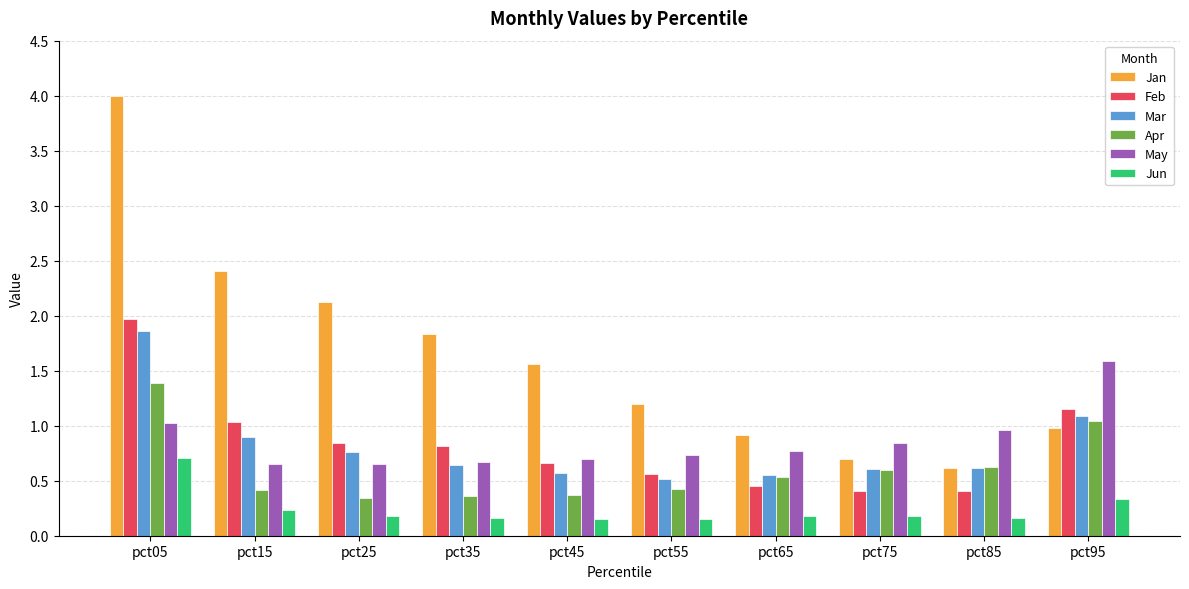

At which label does May reach its peak?

pct95